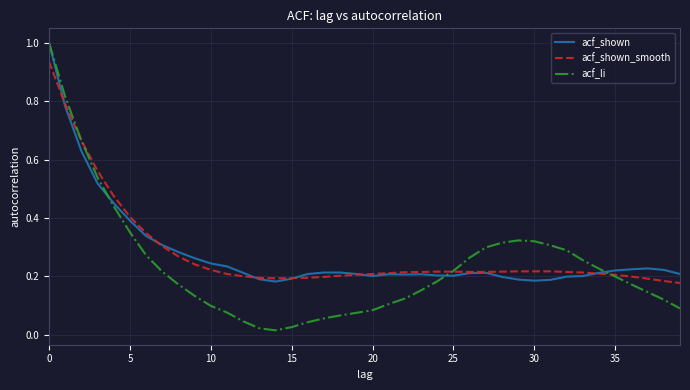

Which series has the widest spread of values?

acf_li